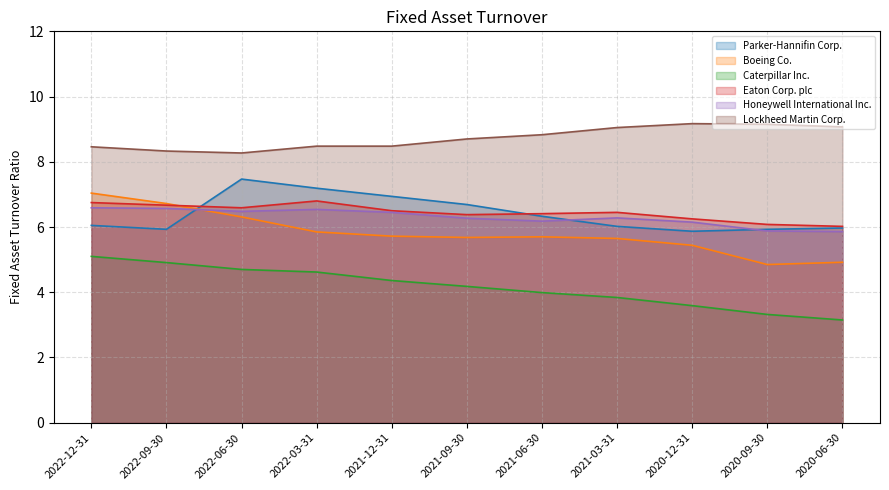

What are all the series names shown in the legend?

Parker-Hannifin Corp., Boeing Co., Caterpillar Inc., Eaton Corp. plc, Honeywell International Inc., Lockheed Martin Corp.